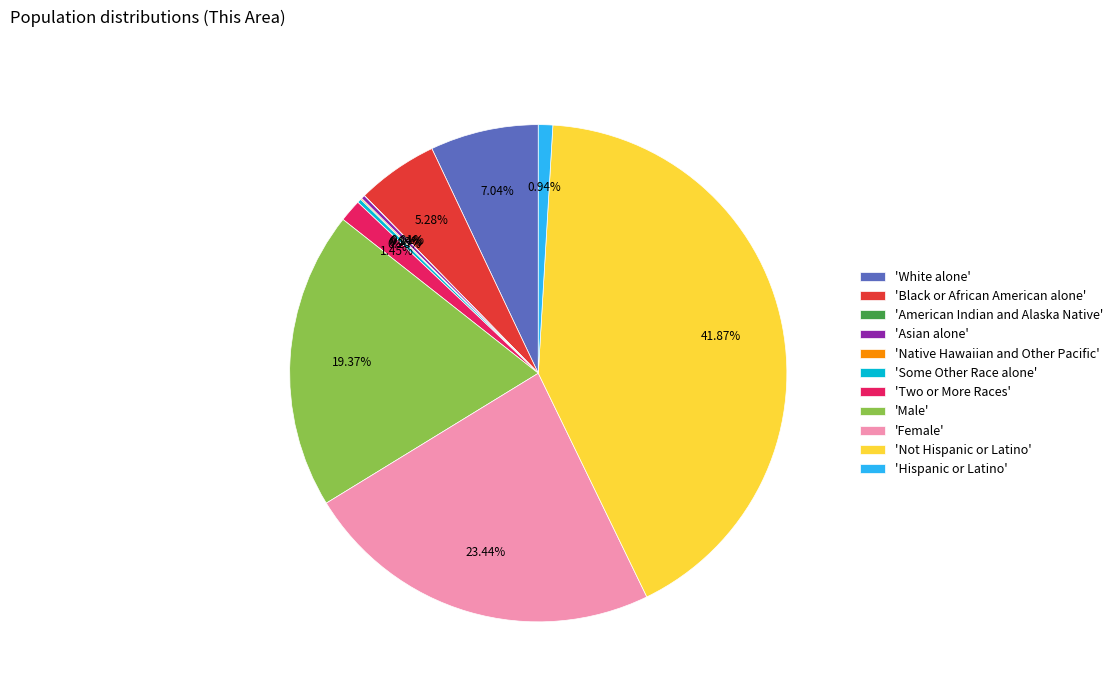

Does 'Black or African American alone' represent more than half of the total?

No